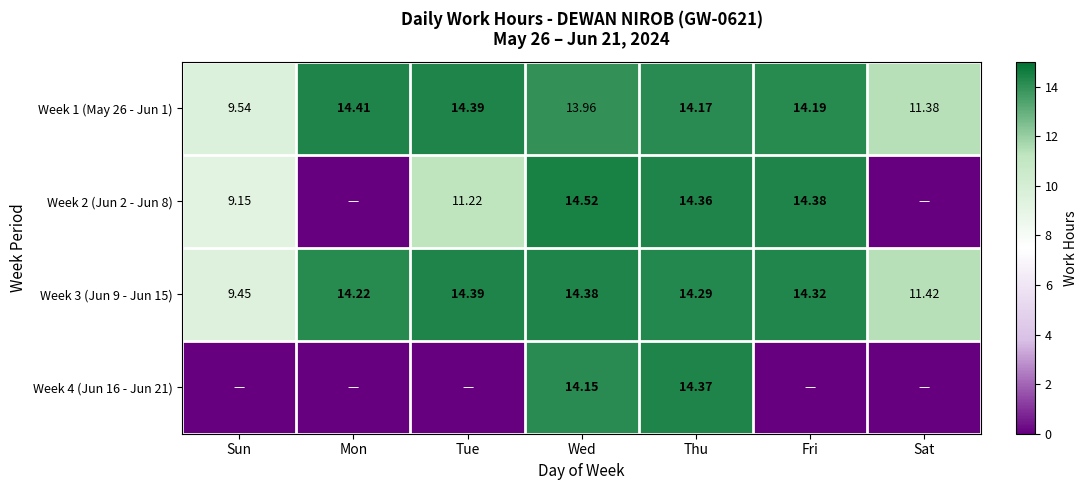

Which has a higher value, Mon or Tue?

Mon